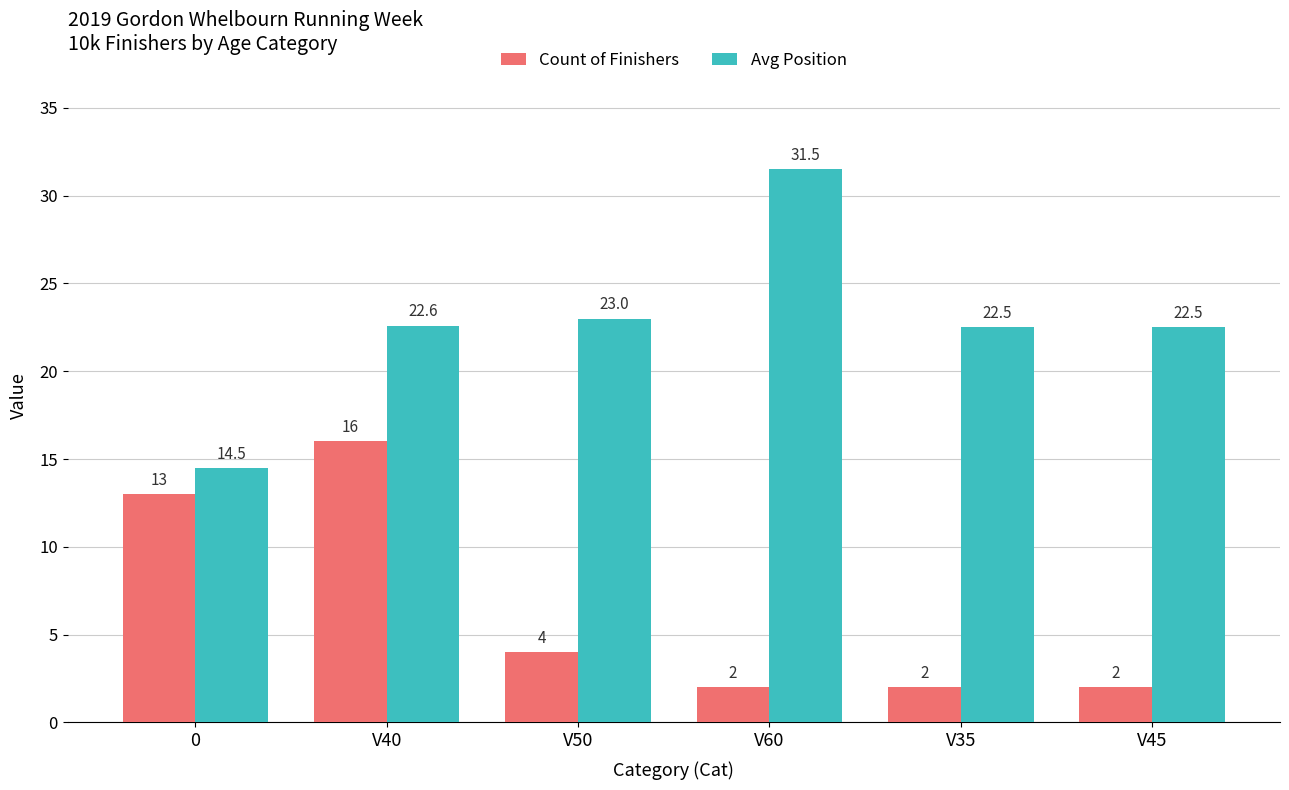

What is the spread (max minus min) of values at V40?

6.6